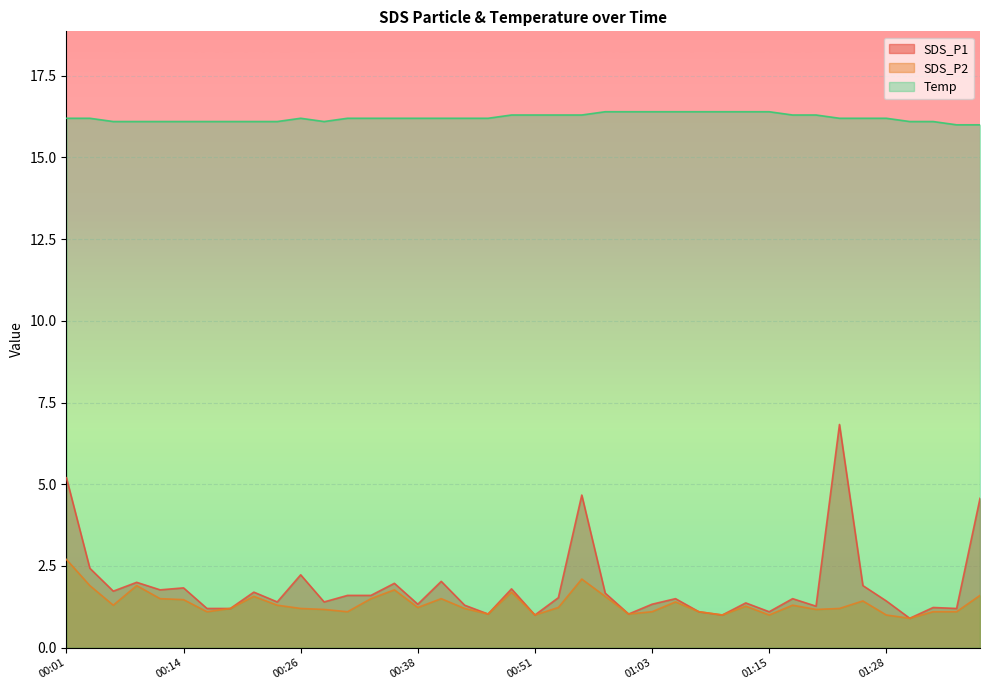

Where does the SDS_P1 series first go above 1?

00:01